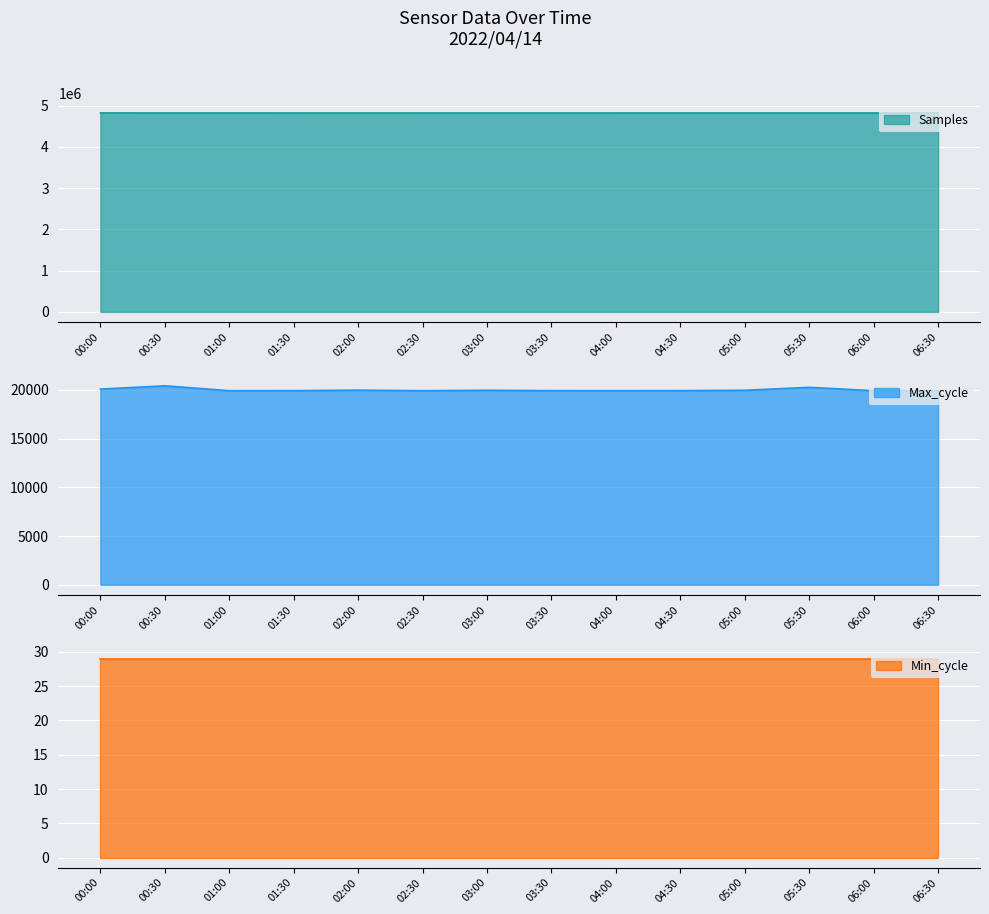

At which category does Max_cycle reach its first local valley?

01:00